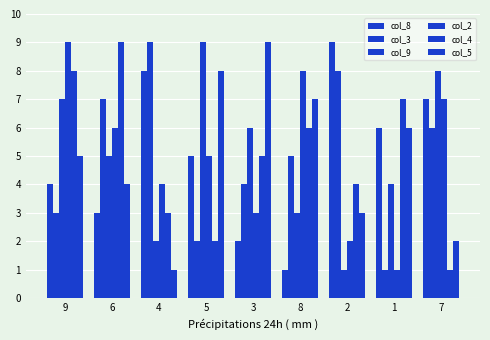

Count the number of categories in the chart.

9